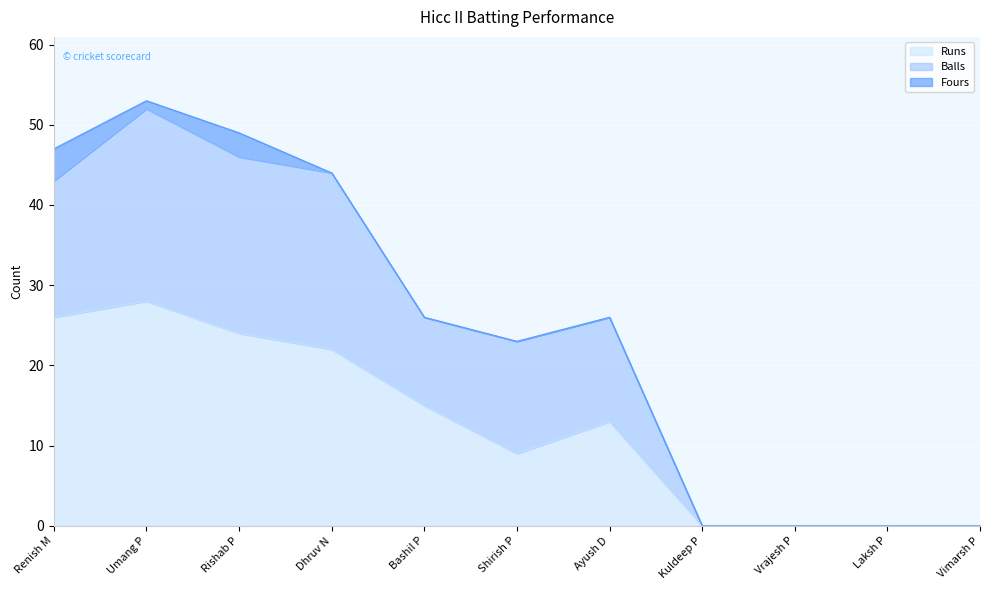

Between Bashil P and Vimarsh P, which is larger?

Bashil P